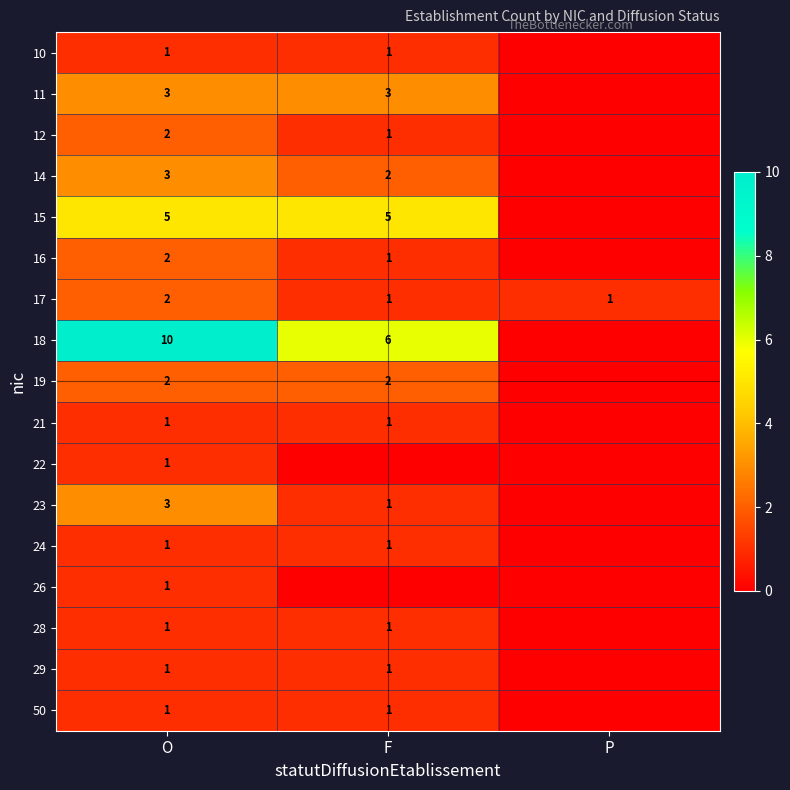

Which label corresponds to the smallest value in the chart?

P